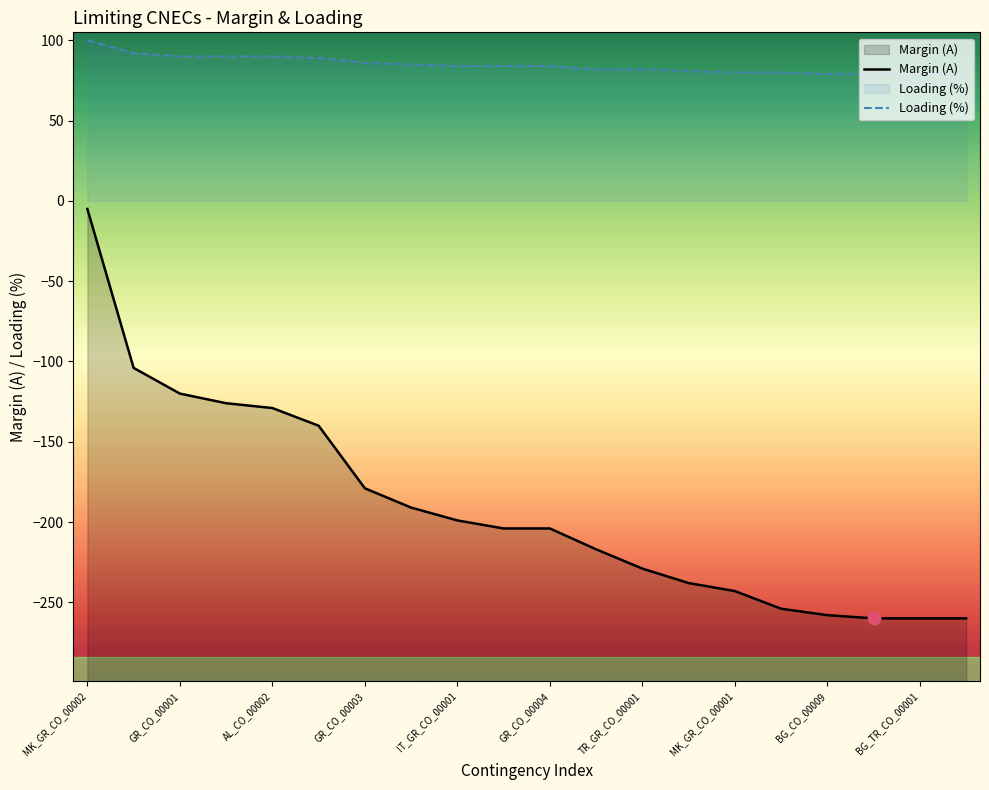

Which series has the largest total across all categories?

Loading (%)